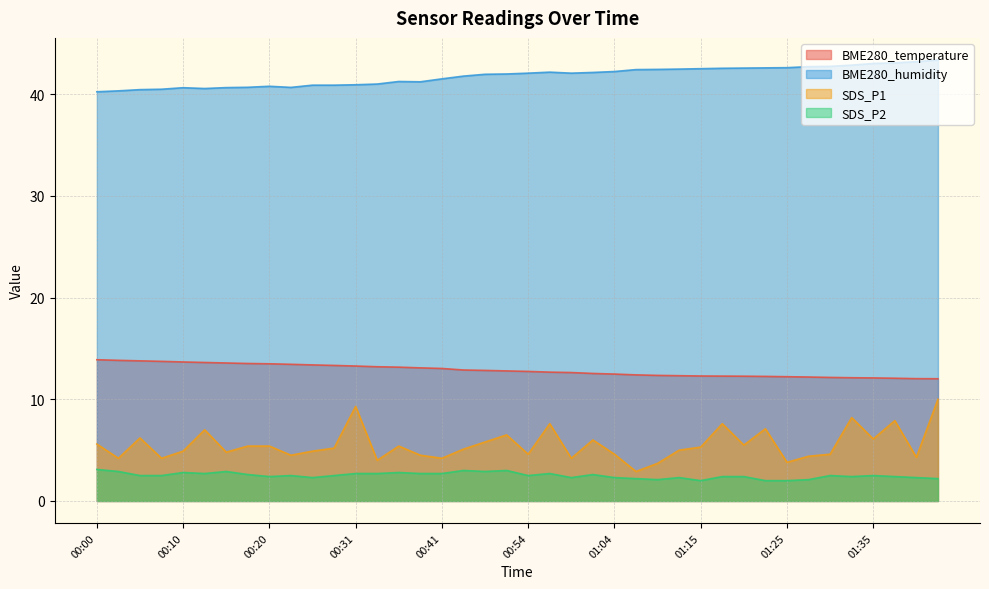

What is the difference between the second highest and minimum values in the BME280_temperature series?

1.8